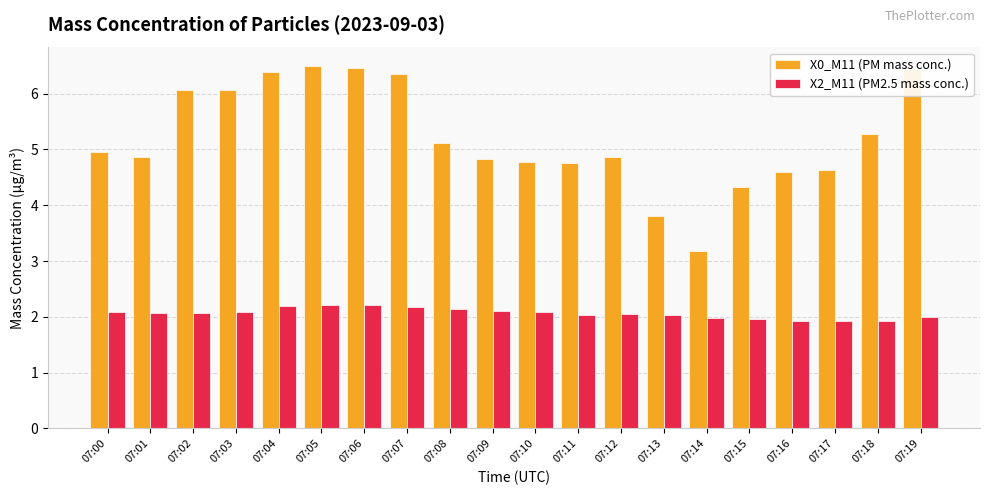

What is the total value across all series at 07:08?

7.3